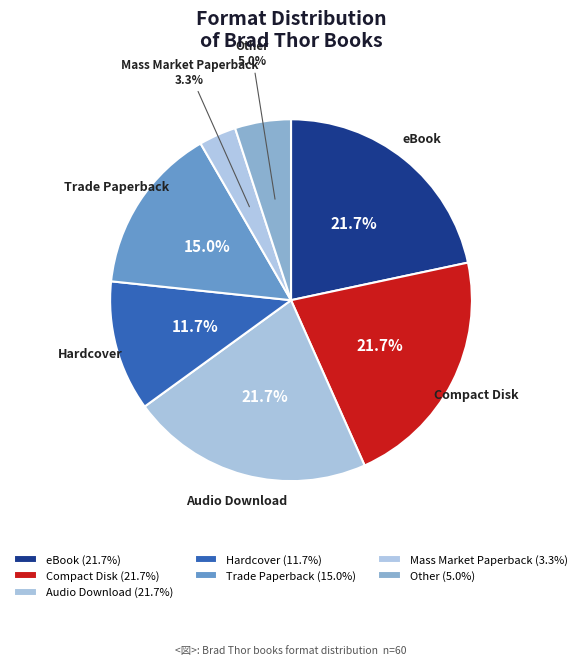

Which slice is the smallest?

Mass Market Paperback